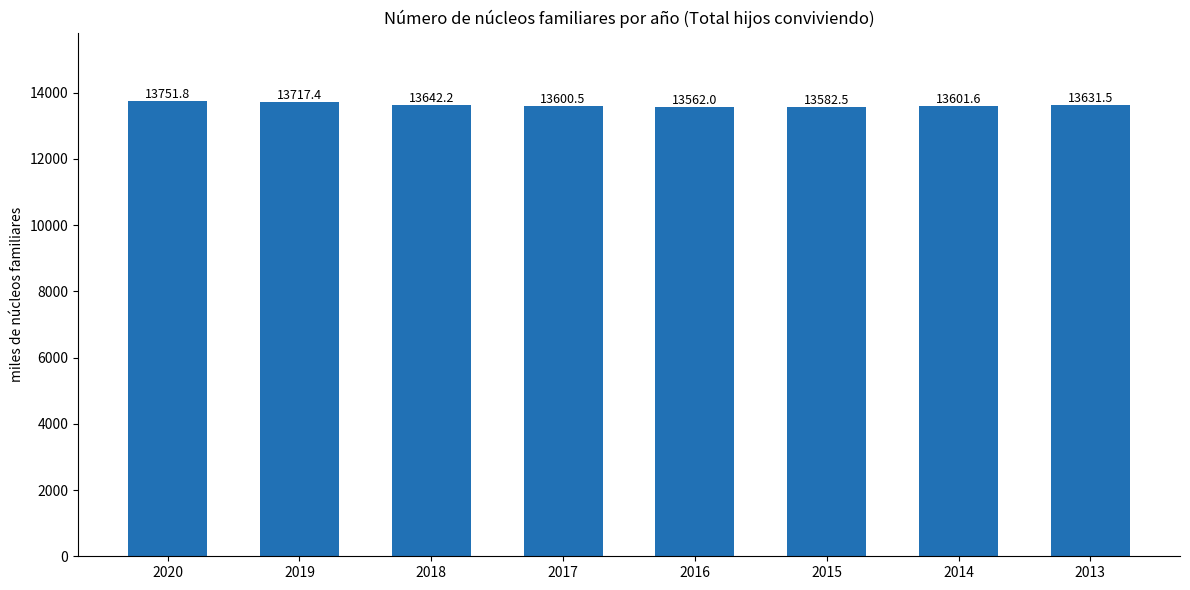

Reading right to left, extract all data points from this chart.

13631.5	13601.6	13582.5	13562.0	13600.5	13642.2	13717.4	13751.8